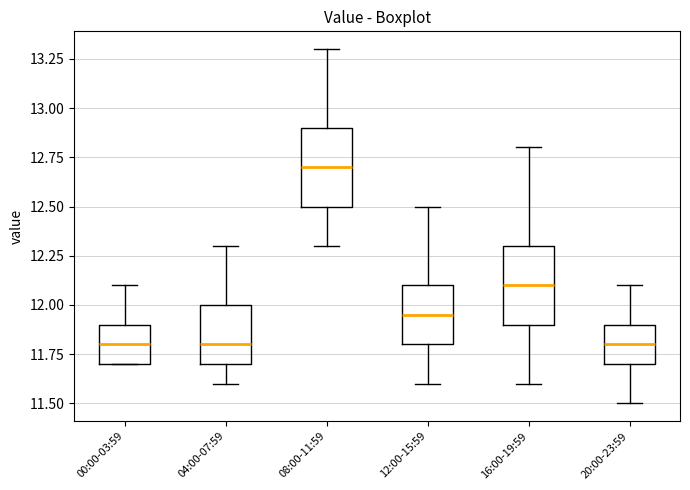

Where does the lower whisker of the box for 04:00-07:59 end on the y-axis? The values are not printed on the chart, so give them approximately, as read against the axis.

11.60